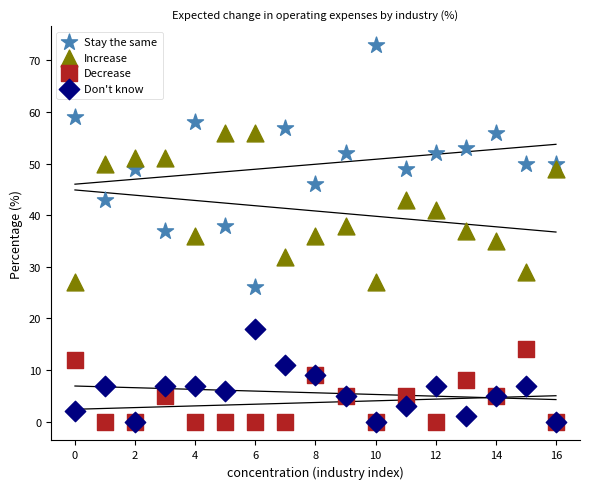

Which series reaches the maximum Y coordinate?

Stay the same